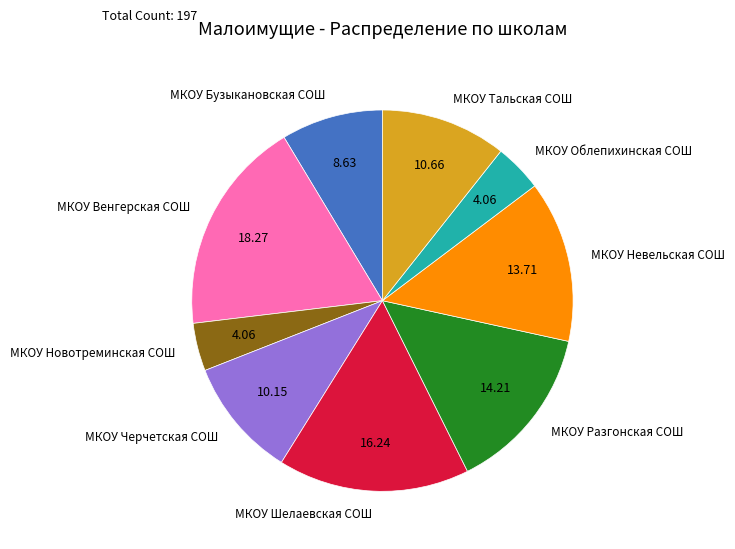

Is there a majority slice in this chart?

No